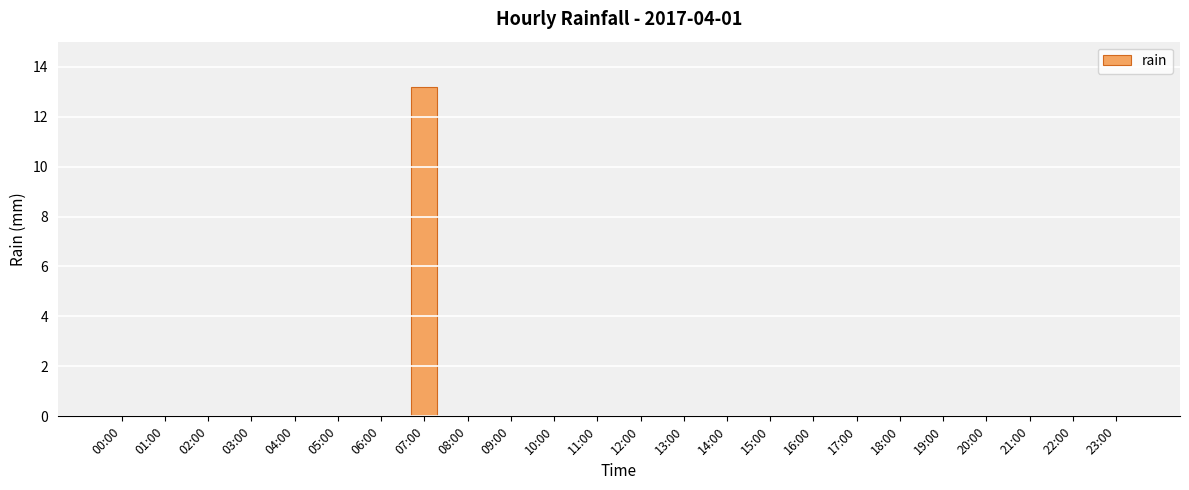

What is the sum of all values?

13.2